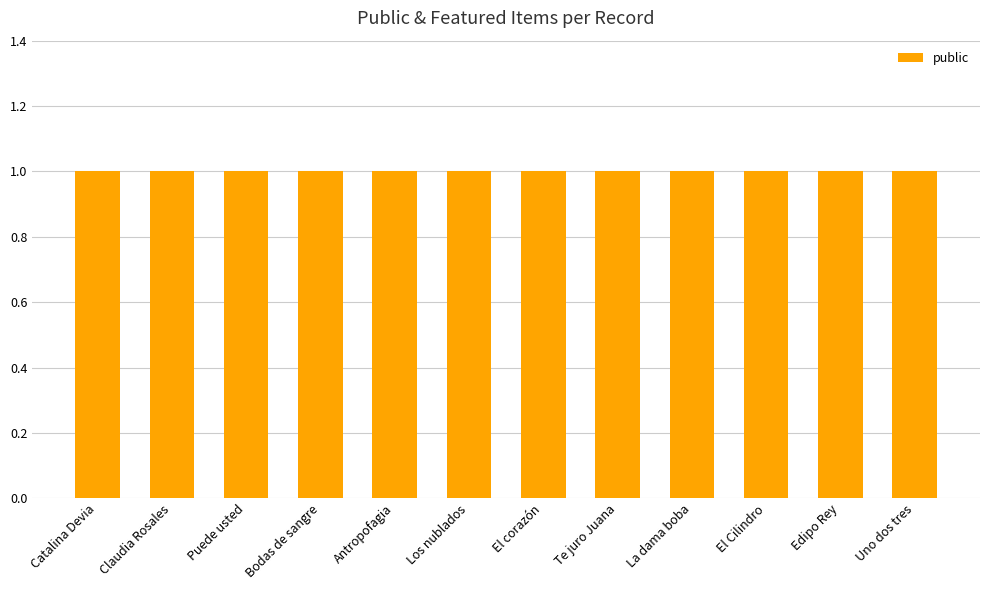

Which has a higher value, Uno dos tres or Catalina Devia?

Uno dos tres